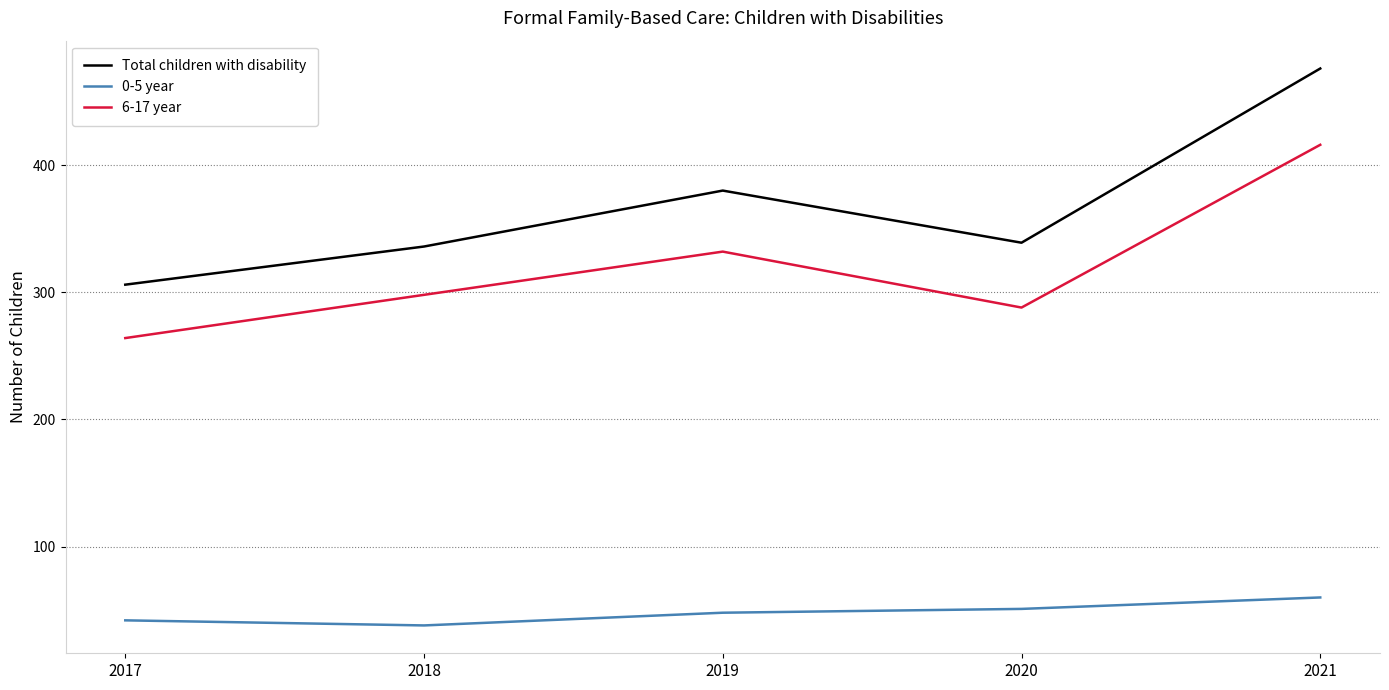

What is the maximum value for 0-5 year?

60